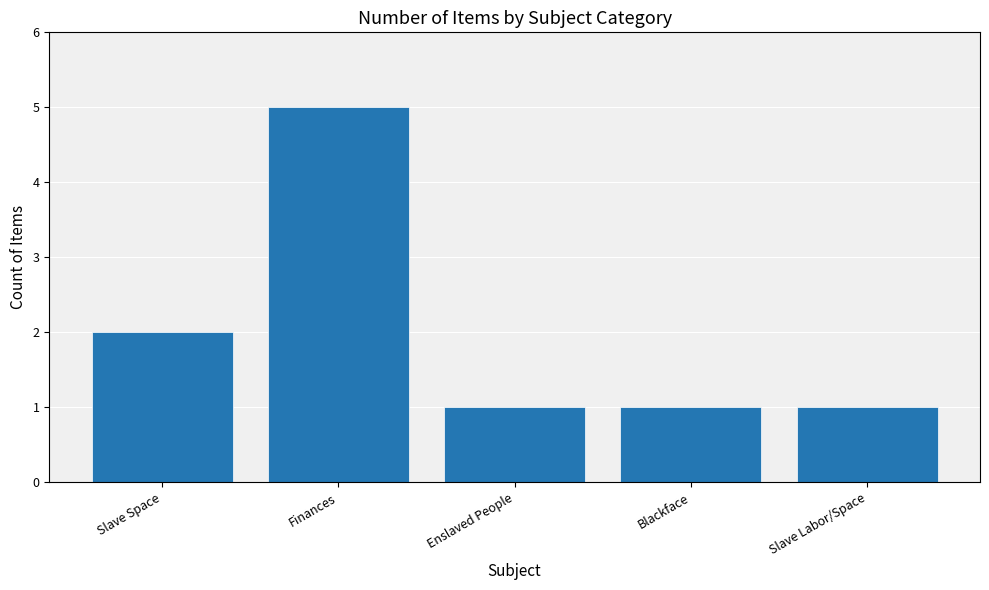

Which has a higher value, Enslaved People or Slave Space?

Slave Space